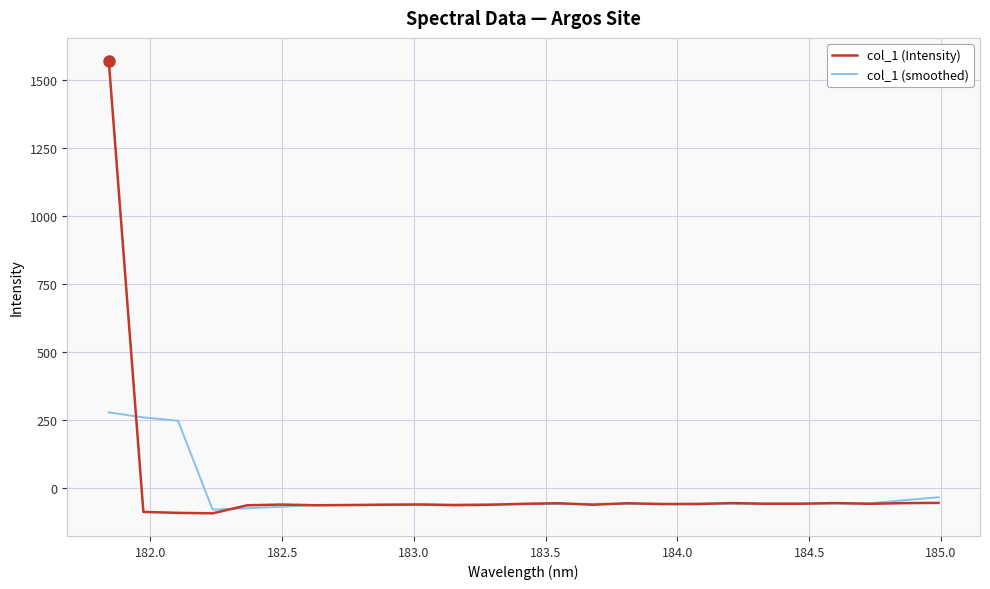

Which series has the largest range (max minus min)?

col_1 (Intensity)